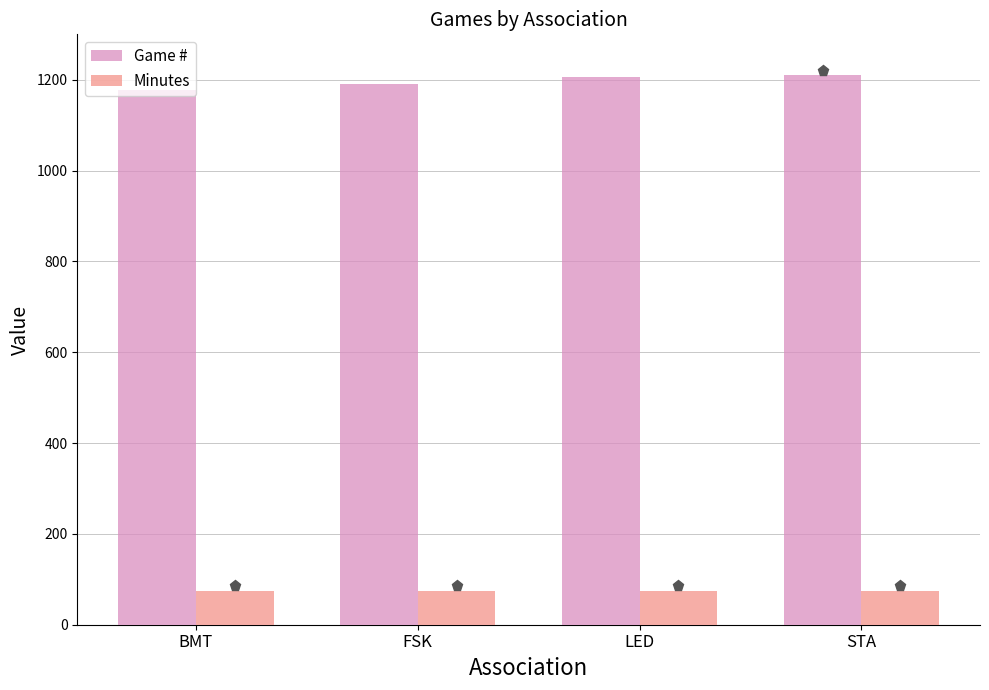

List the series in order of their peak value, lowest first.

Minutes, Game #